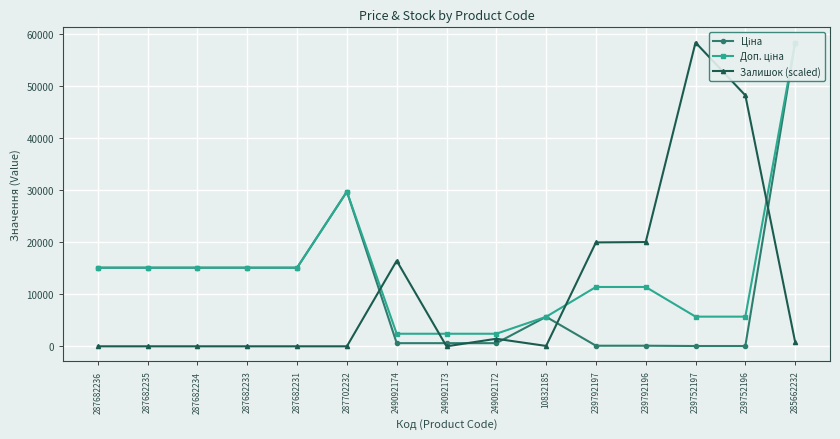

What is the total value across all series at 239752197?

64188.6